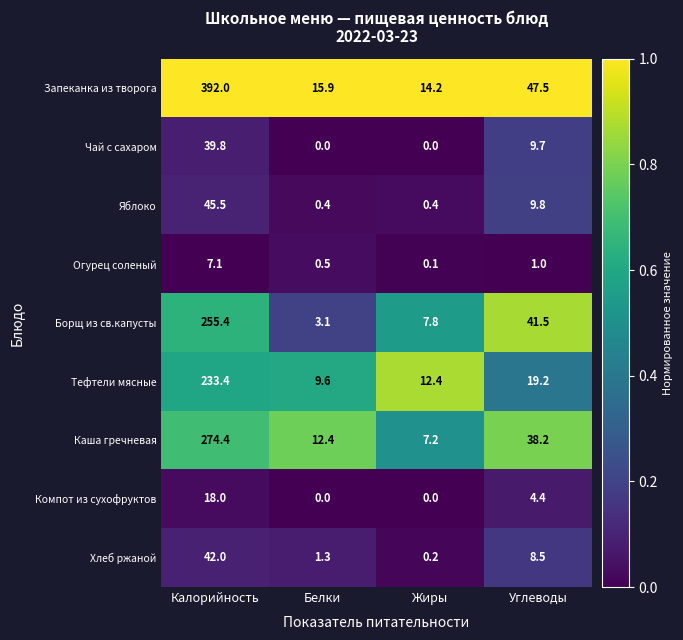

What is the average value of the Чай с сахаром series?

12.4